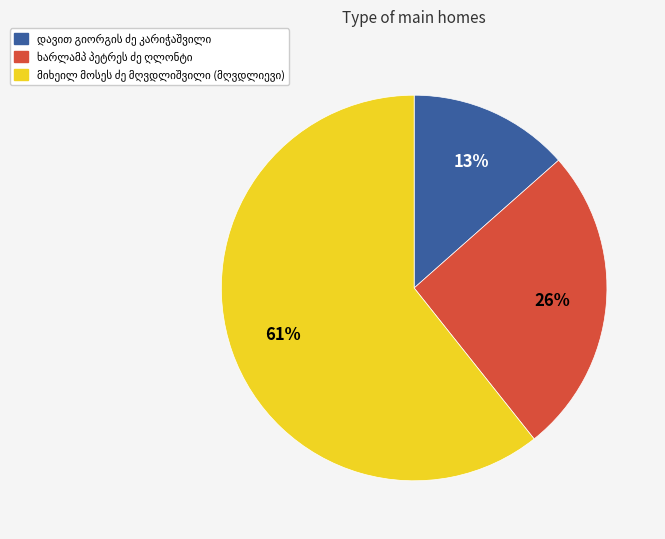

Does any single category account for the majority?

Yes